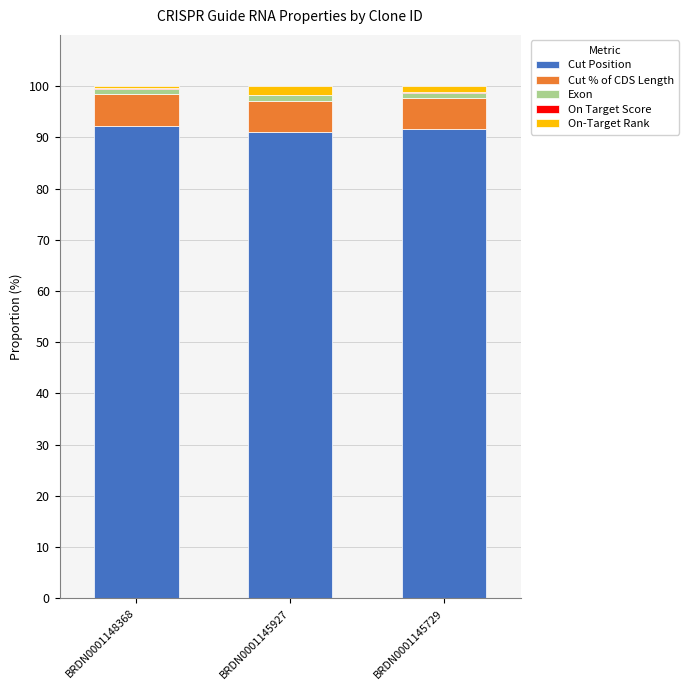

The Cut Position series shows 91.6 at BRDN0001145729. True or false?

True